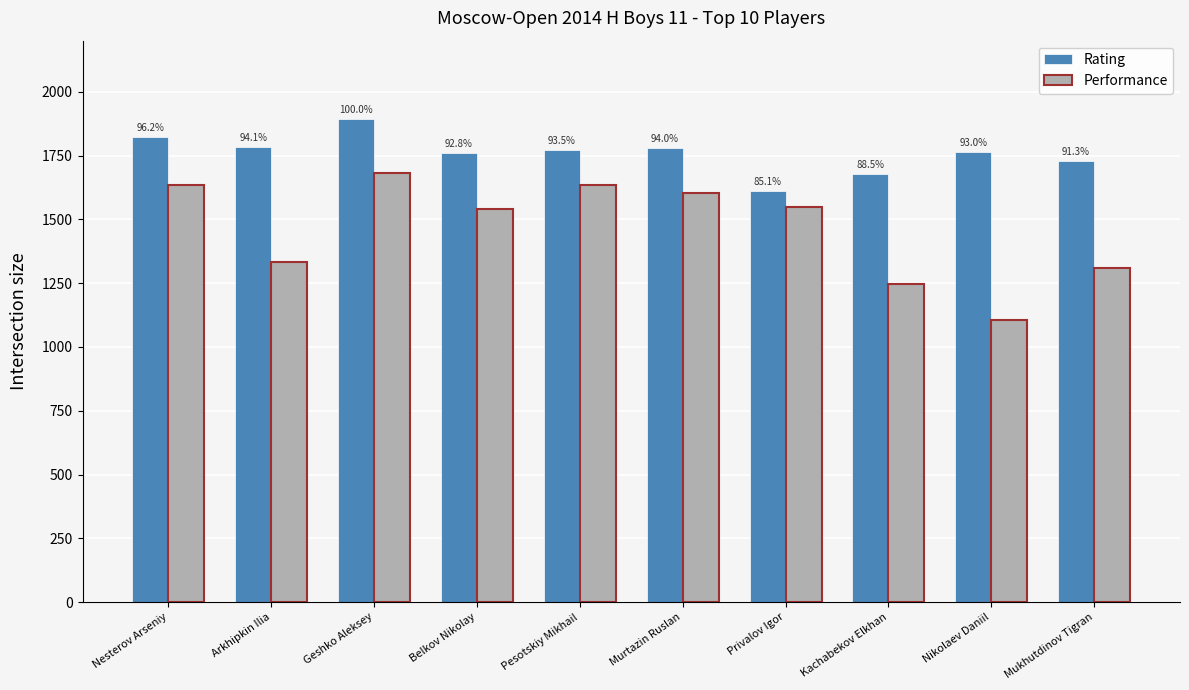

Between Kachabekov Elkhan and Mukhutdinov Tigran, which series saw the biggest shift?

Performance